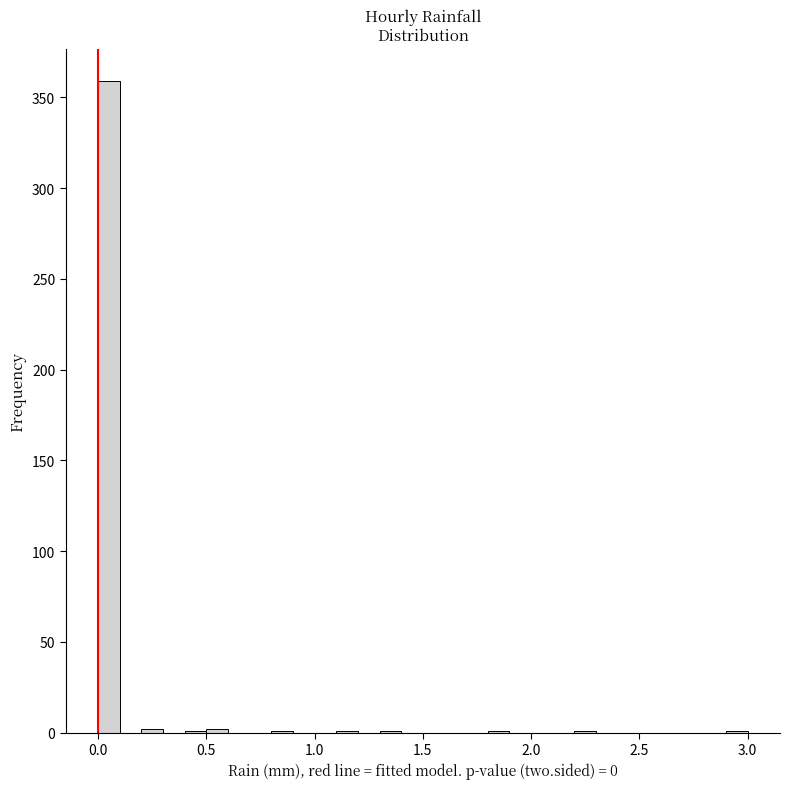

Read against the x-axis, roughly where is the centre of the tallest bar?

0.05